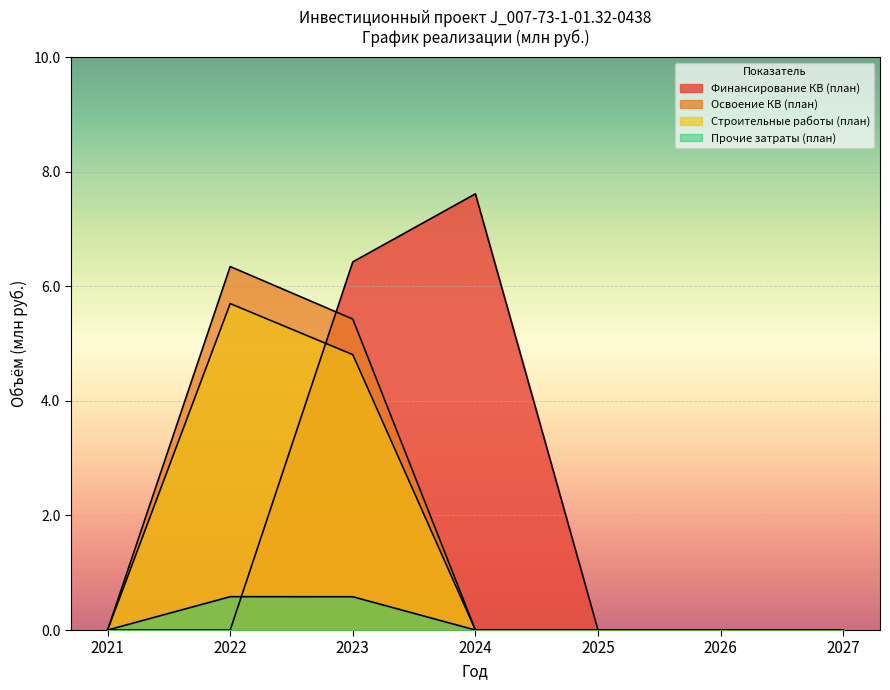

The Освоение КВ (план) series shows -2.5 at 2025. True or false?

False